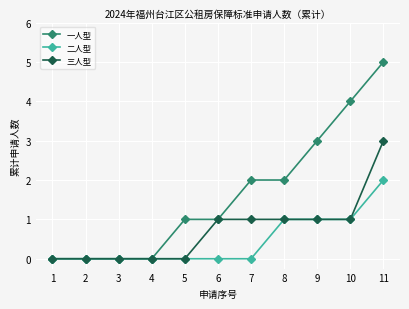

Which series has the widest spread of values?

一人型